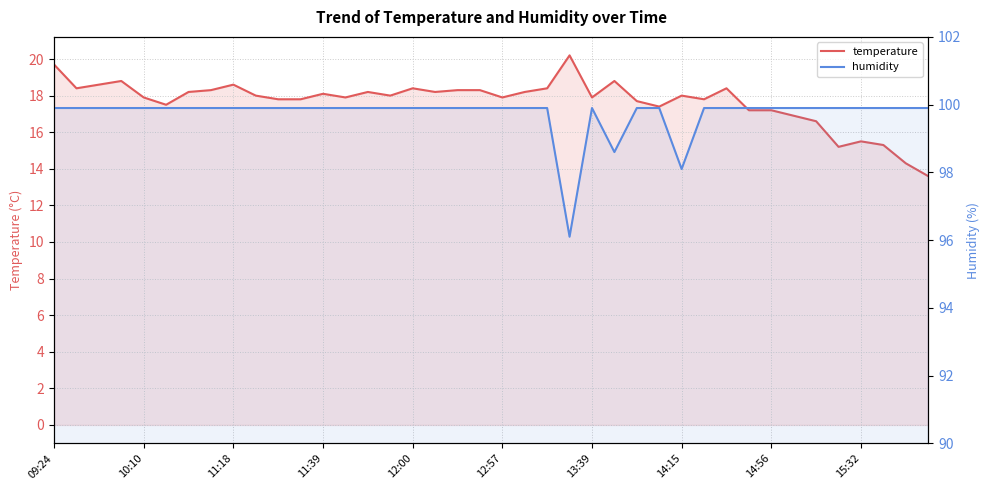

Which category has the lowest value in the humidity series?

23